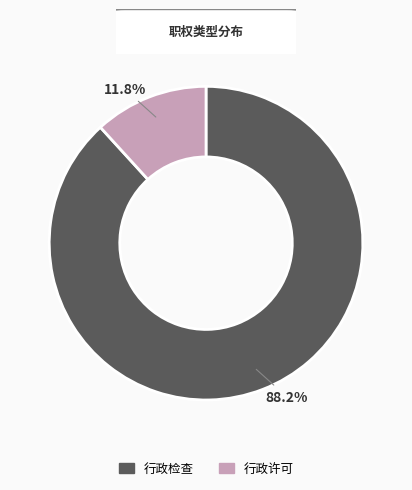

Count the number of slices in the pie.

2